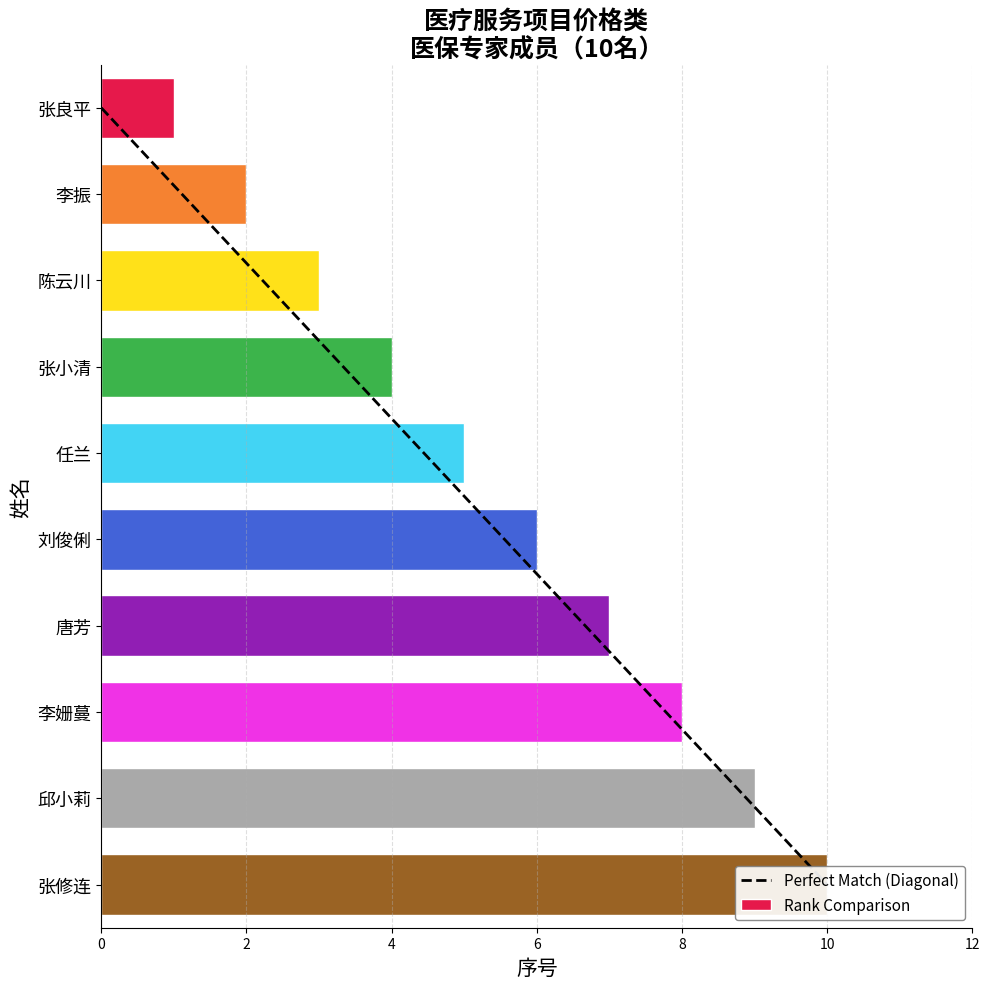

Approximately how many times larger is the value at 任兰 compared to 唐芳?

0.7